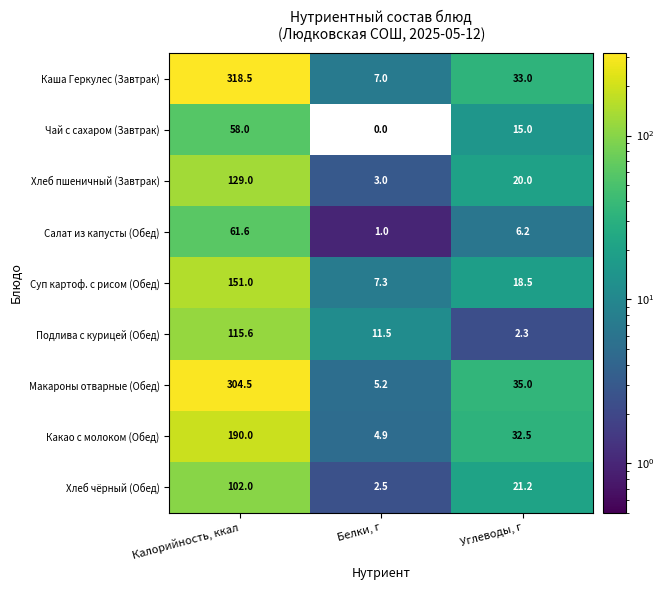

What is the maximum value shown in the chart?

318.5